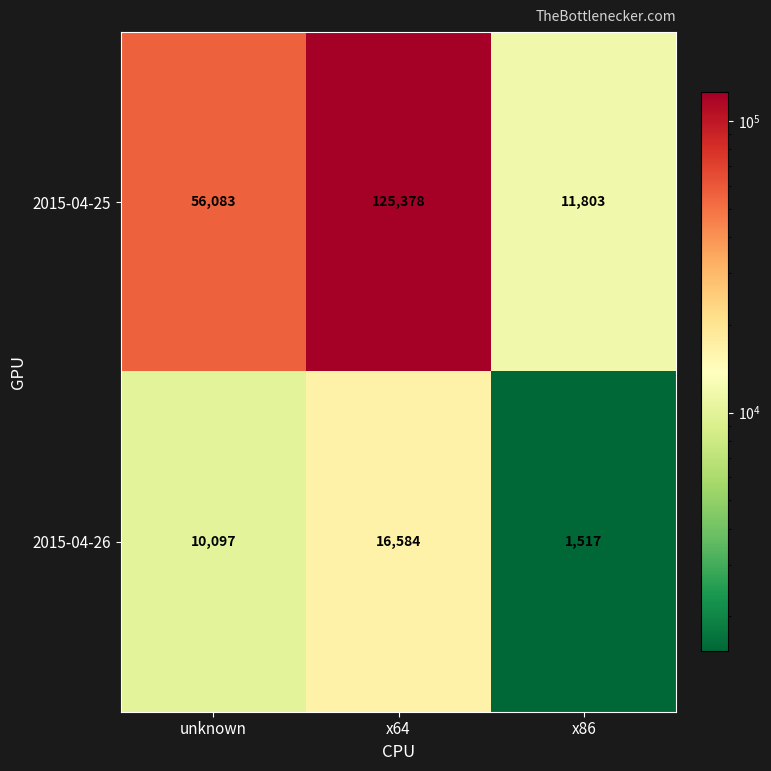

Count the number of data series in this chart.

2